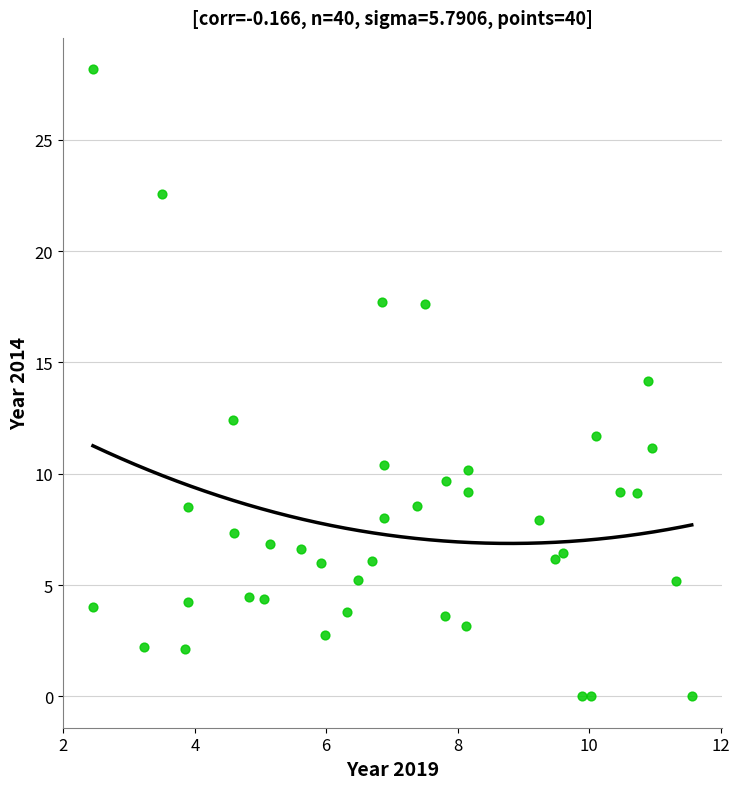

What is the range of X values (max minus min)?

9.1